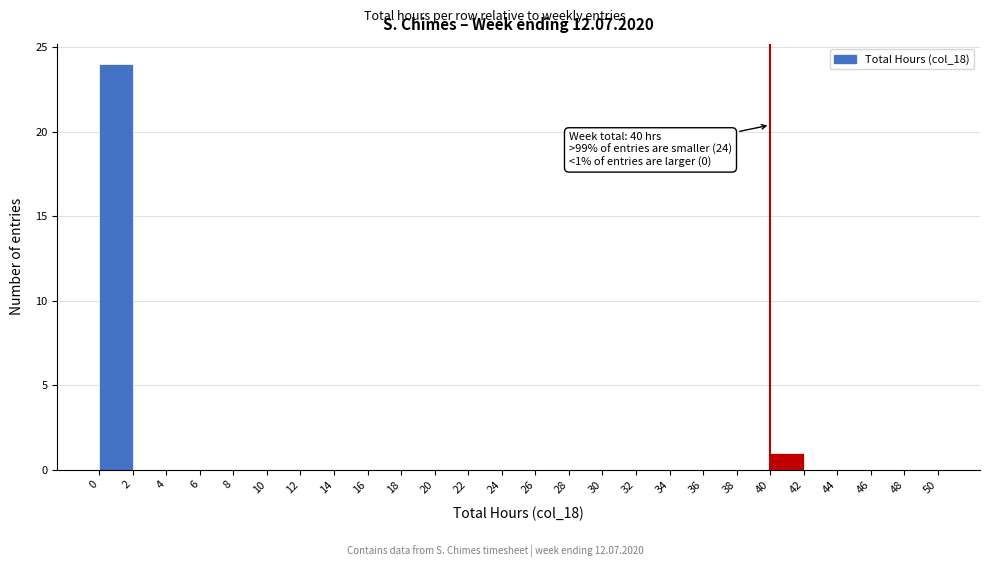

Over which range of the x-axis is the bar tallest?

0 to 2